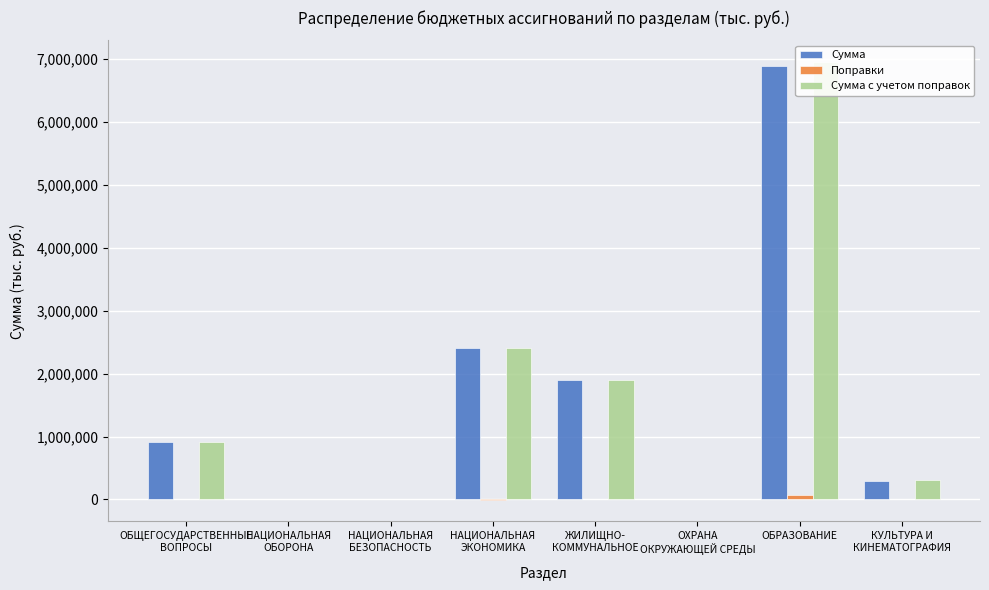

The value of Сумма с учетом поправок at НАЦИОНАЛЬНАЯ
ОБОРОНА is 430.0. True or false?

True